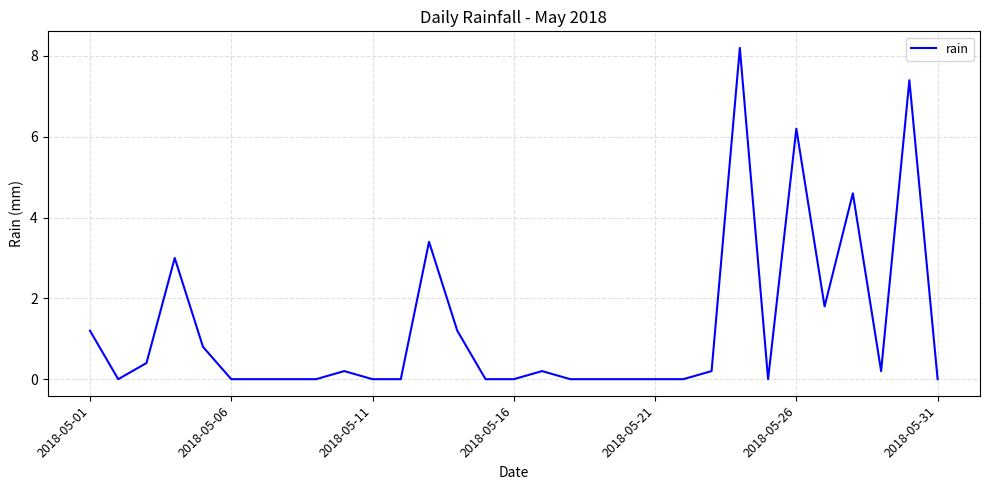

What is the greatest value displayed?

8.2